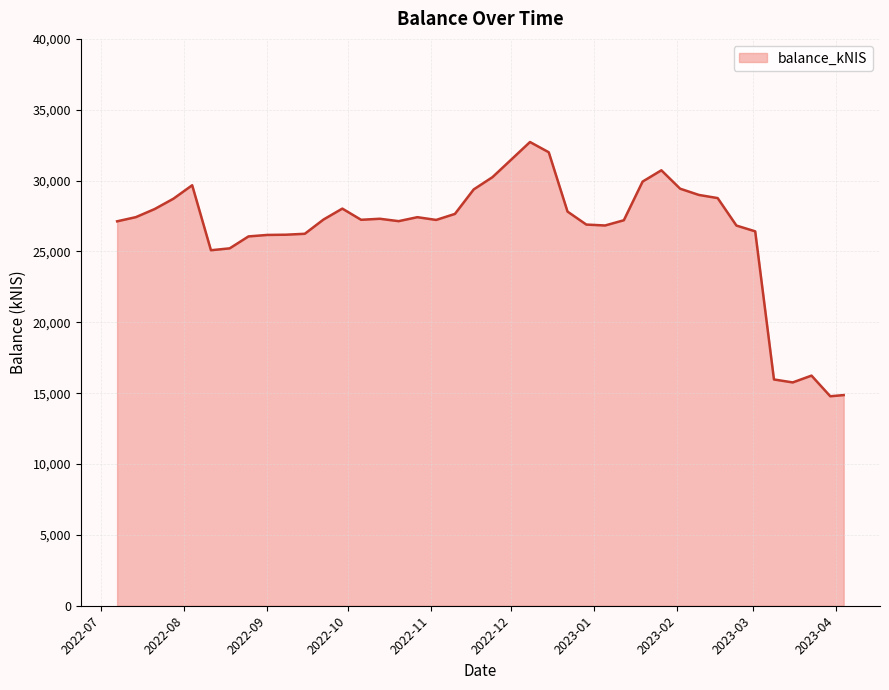

What is the greatest value displayed?

32722.4